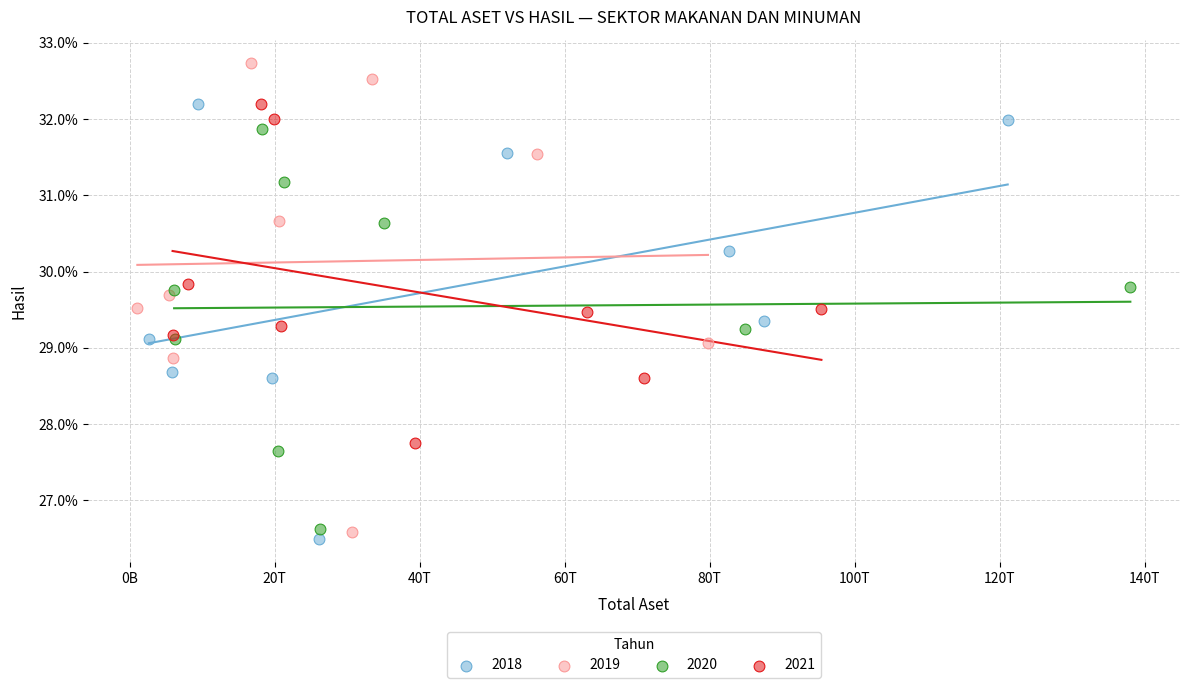

Which series contains the highest Y value?

2019